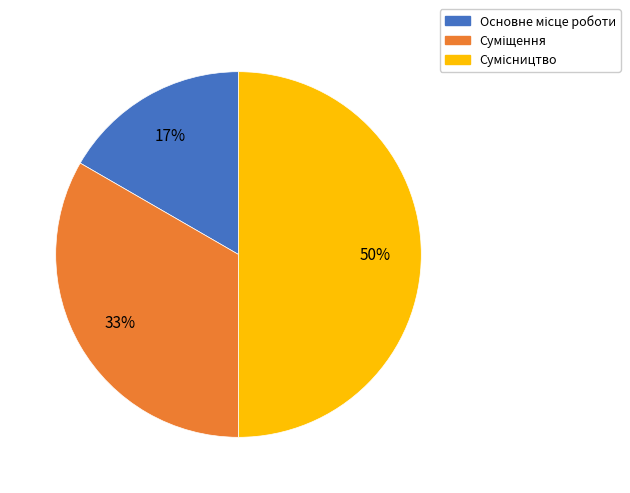

To the nearest percent, what is the average slice percentage?

33%